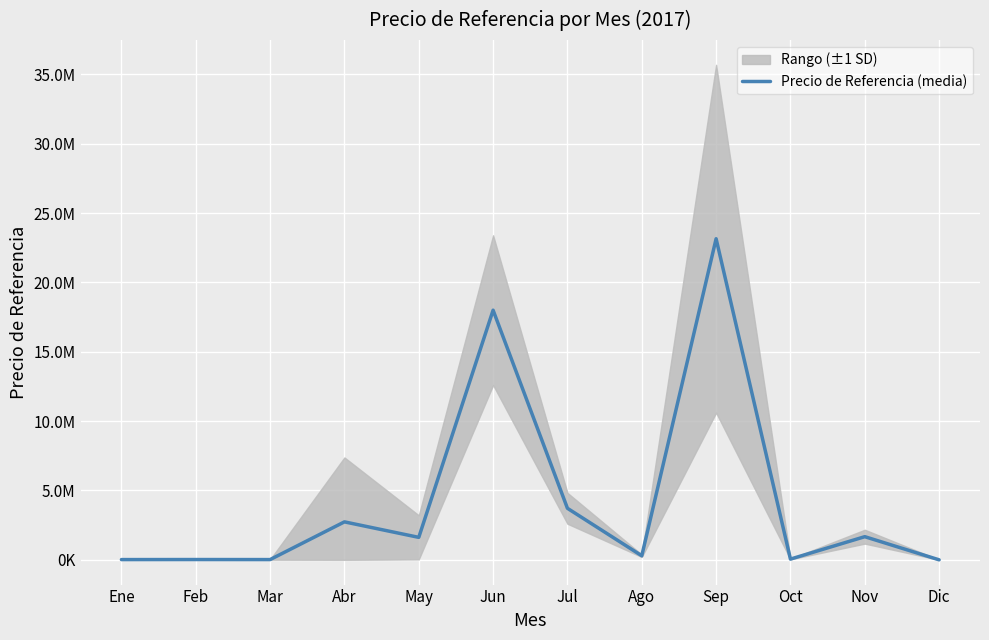

What is the change in value from Mar to Abr?

+2719484.6